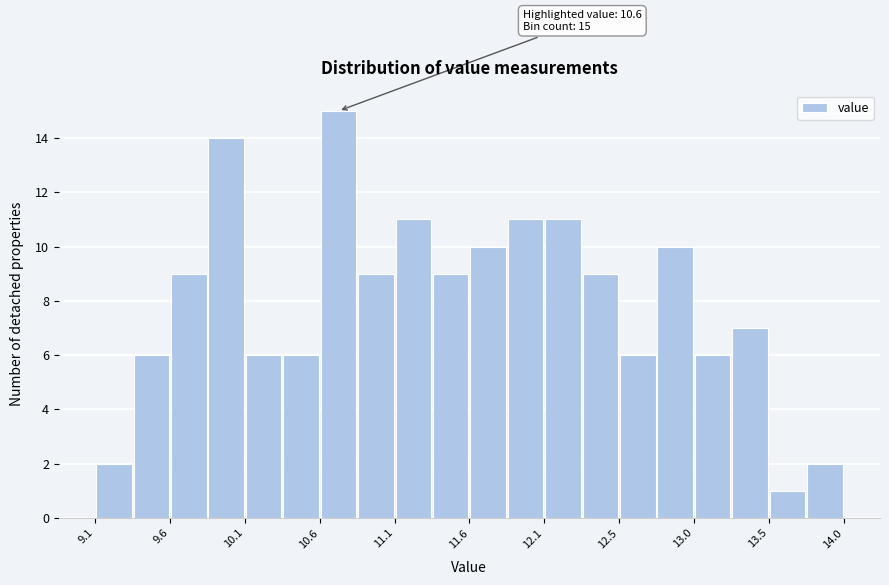

Over which range of the x-axis is the bar tallest?

10.60 to 10.85